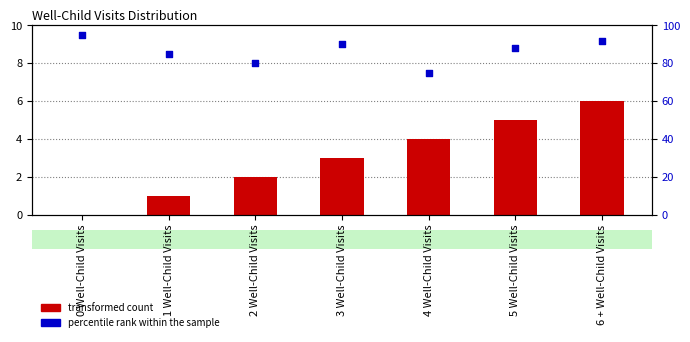

What is the total value across all series at 4 Well-Child Visits?

79